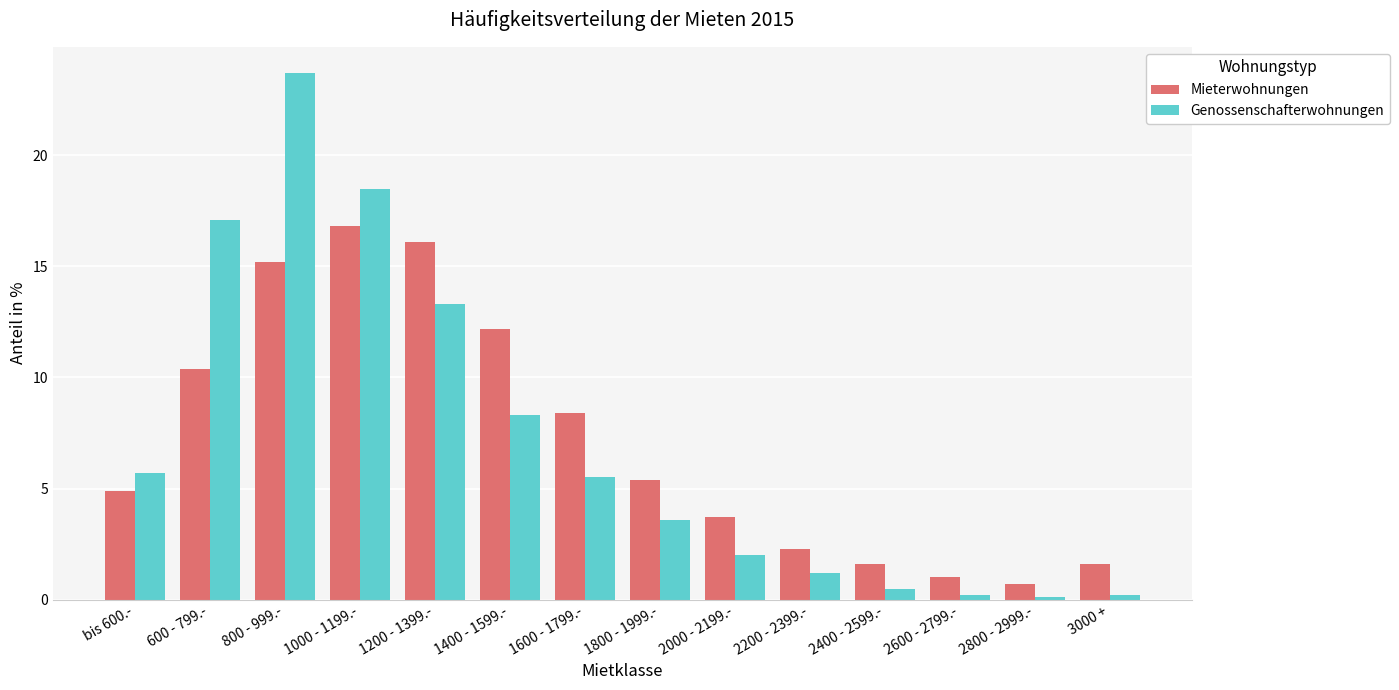

How many distinct data groups are displayed?

2